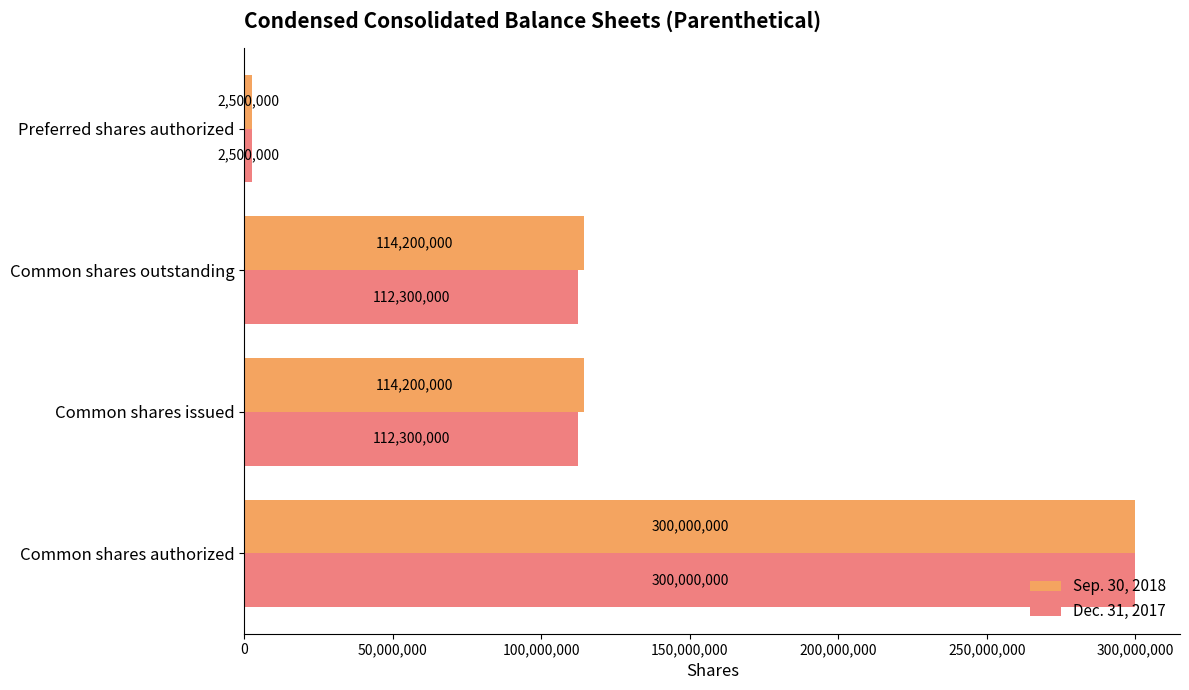

How many Dec. 31, 2017 values are between 112300000 and 300000000?

3